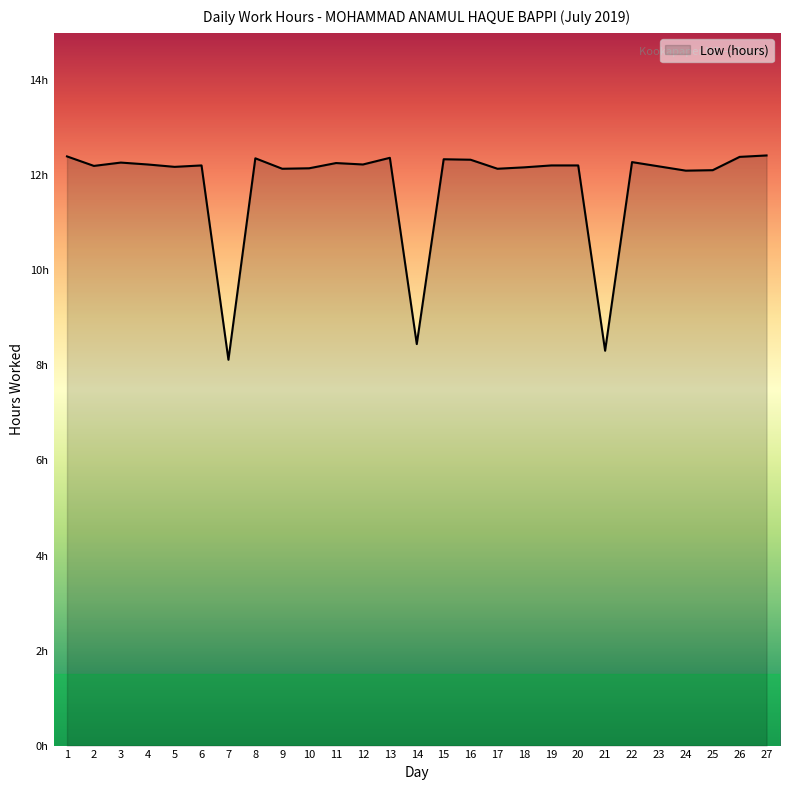

What is the maximum value shown in the chart?

12.4